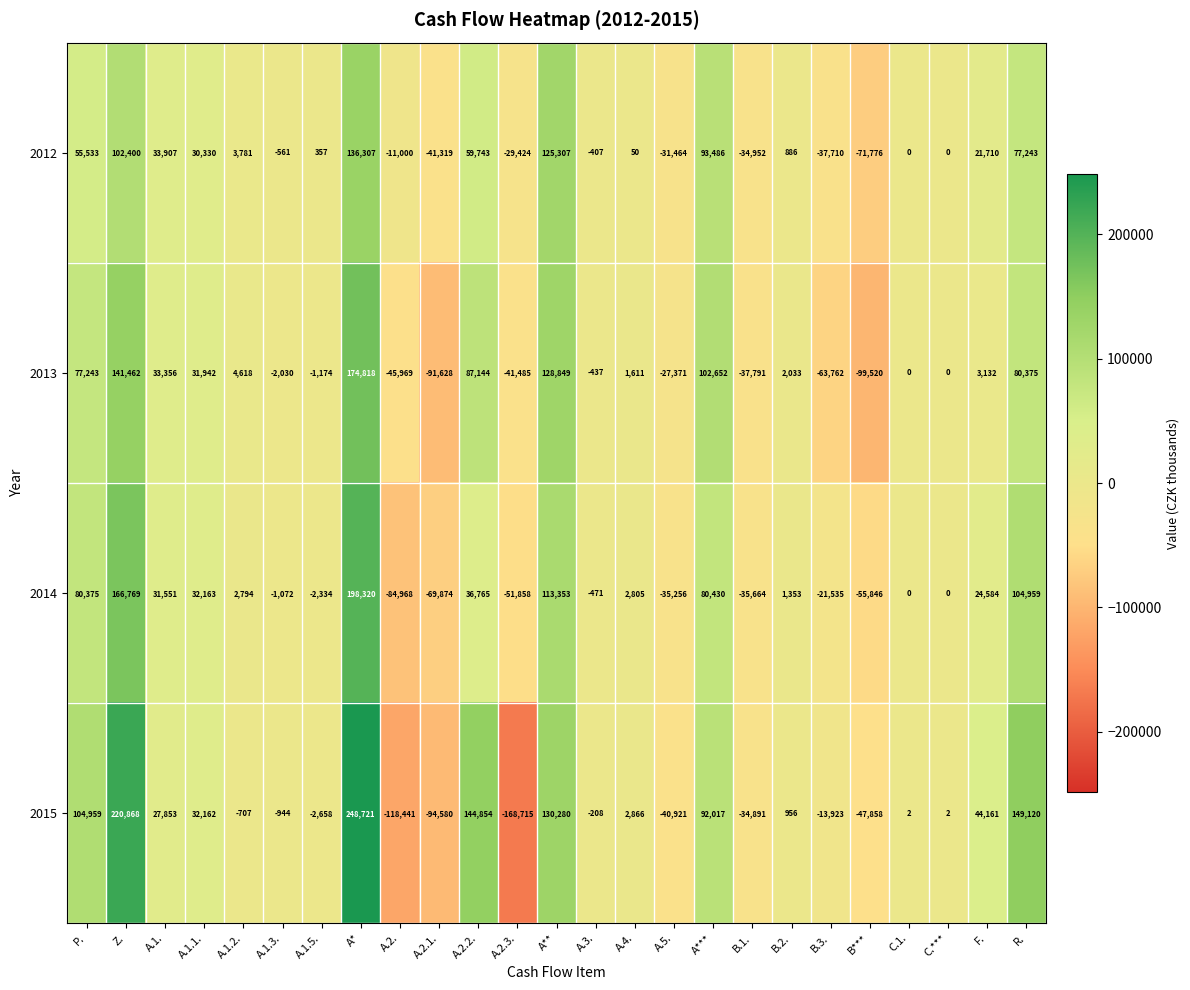

At B***, list the series in order from smallest to largest.

2013, 2012, 2014, 2015